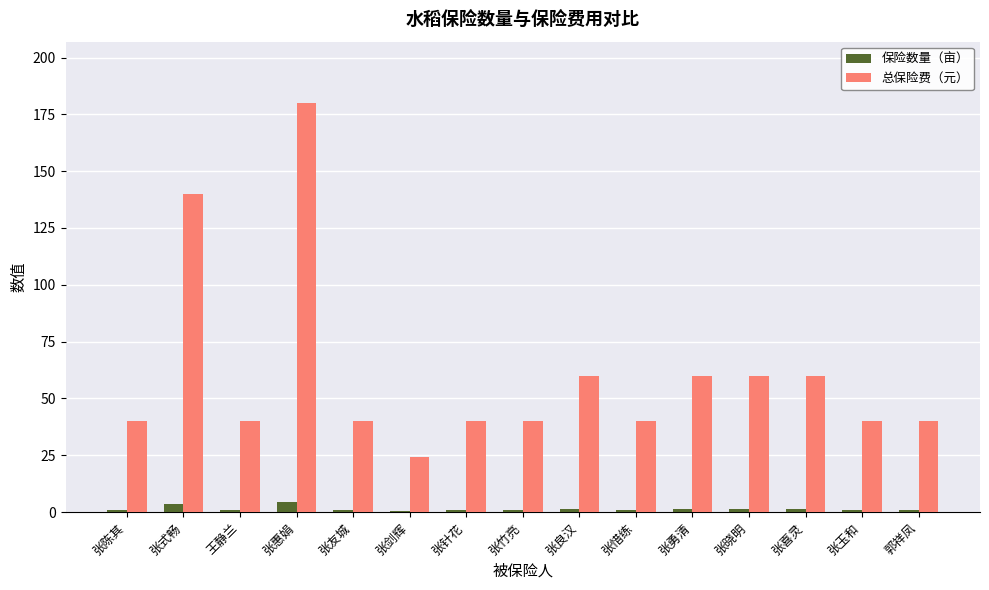

What is the sum of the 总保险费（元） values at 张惠娟 and 张针花?

220.0